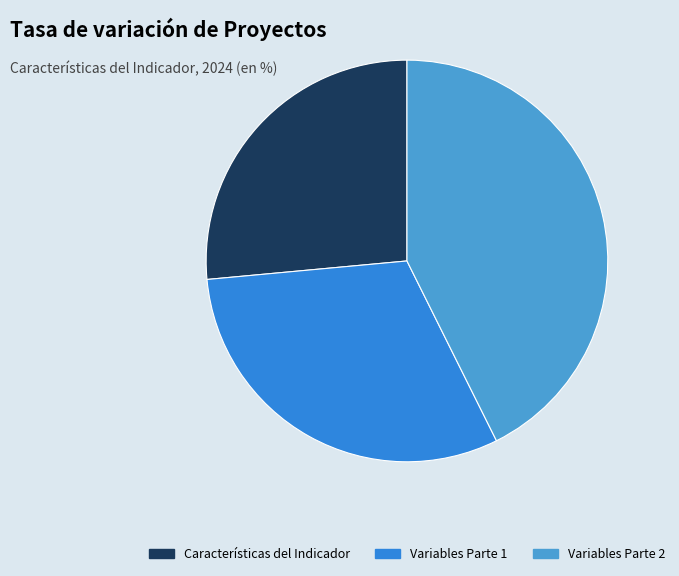

How many segments does this pie chart have?

3